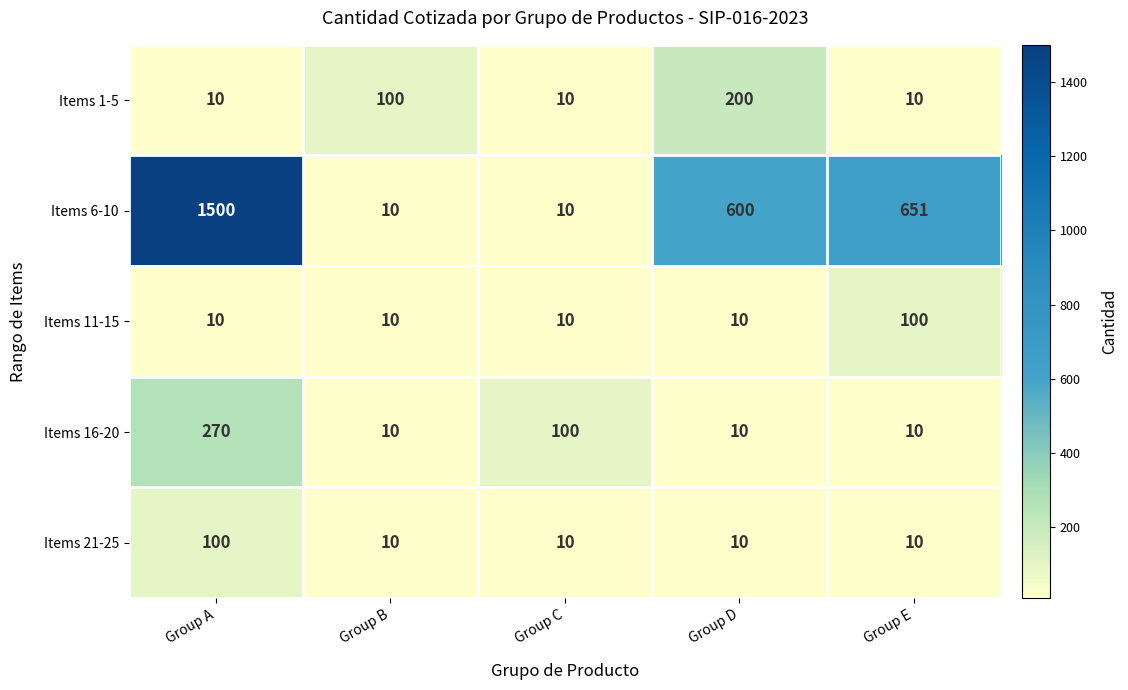

The Items 11-15 series shows 10 at Group C. True or false?

True